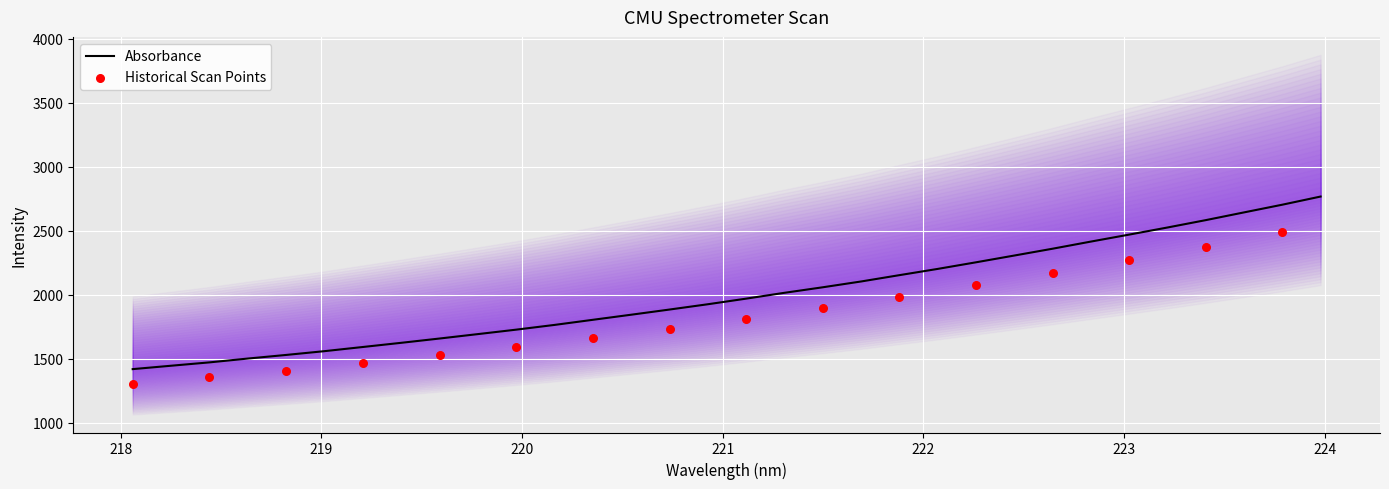

Between 221.8812 and 223.7895, which is larger?

223.7895